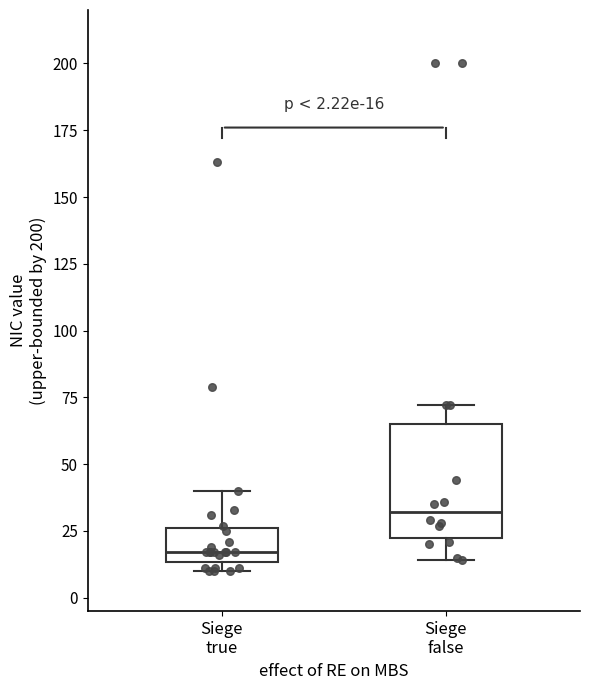

Comparing the boxes themselves (not the whiskers), which one is the tallest?

Siege false